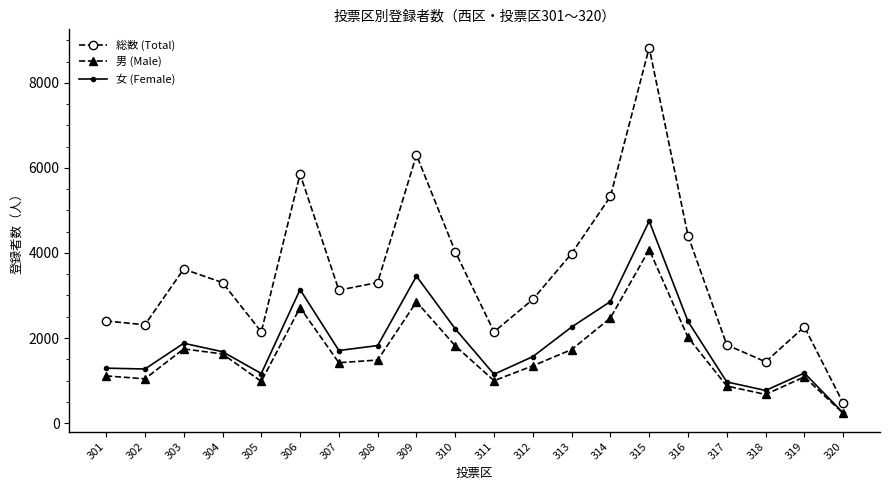

At how many categories does at least one series exceed 7721?

1